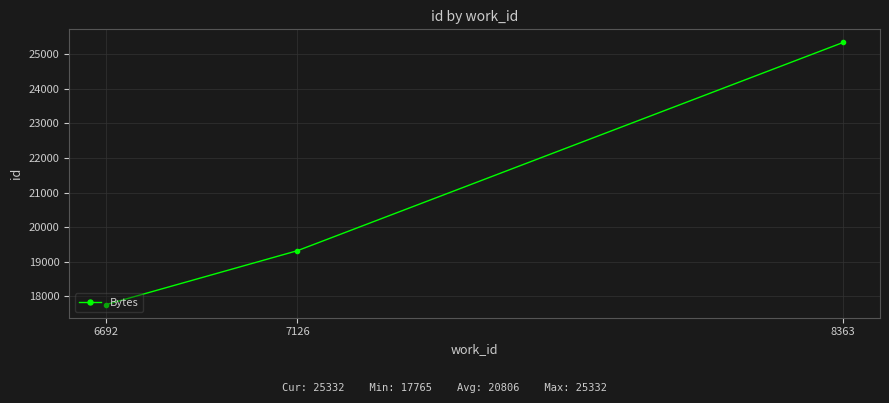

The chart shows a value of 19322 at 7126. True or false?

True